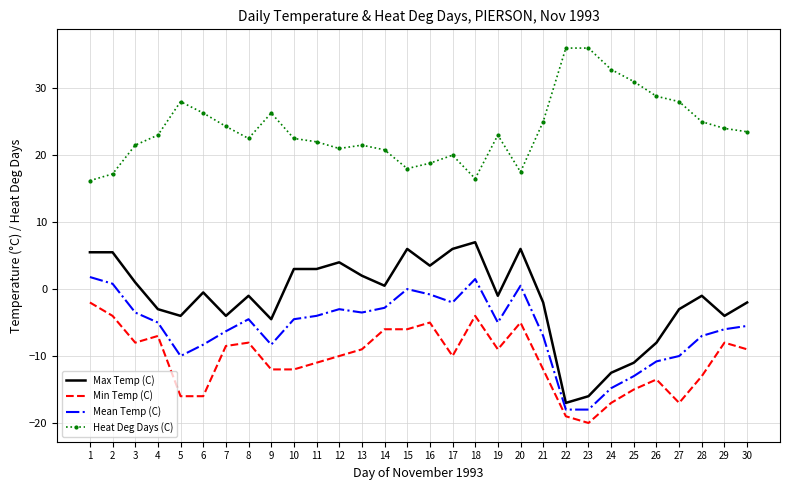

The Heat Deg Days (C) series shows 16.5 at 18. True or false?

True